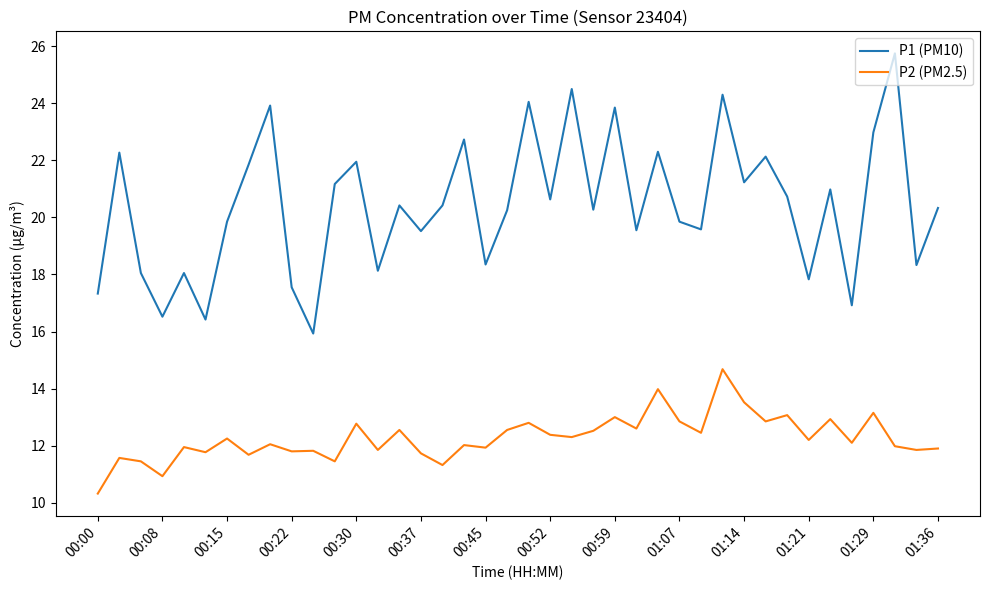

Which series has the largest range (max minus min)?

P1 (PM10)